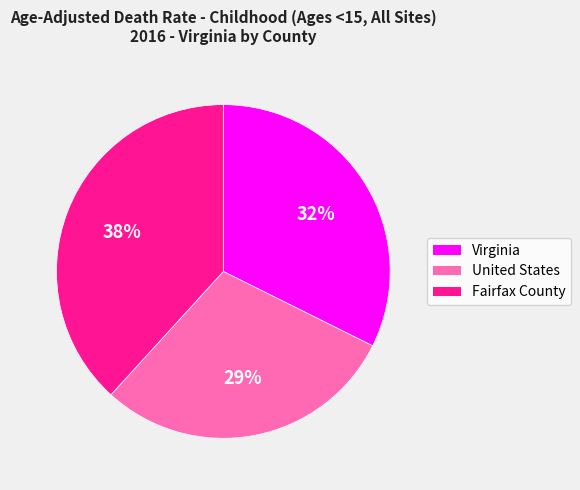

What is the smallest slice in the pie chart?

United States